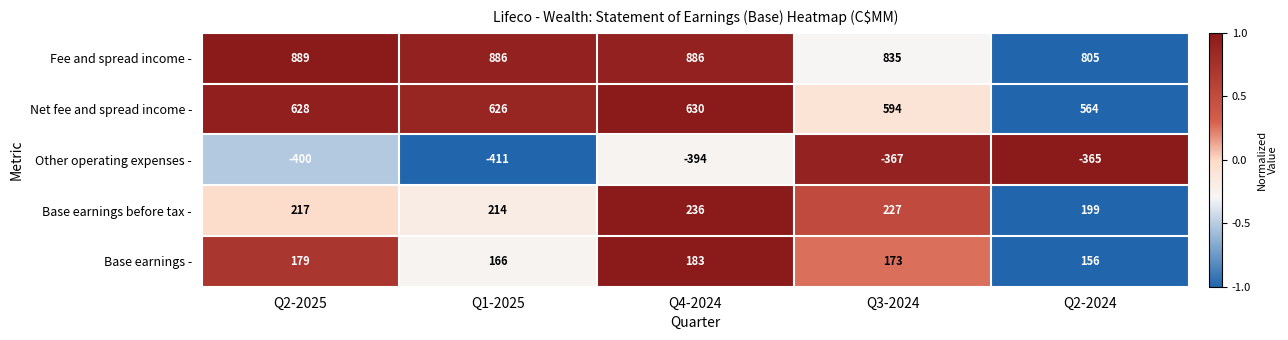

True or false: Fee and spread income - has a value of 342 at Q4-2024.

False